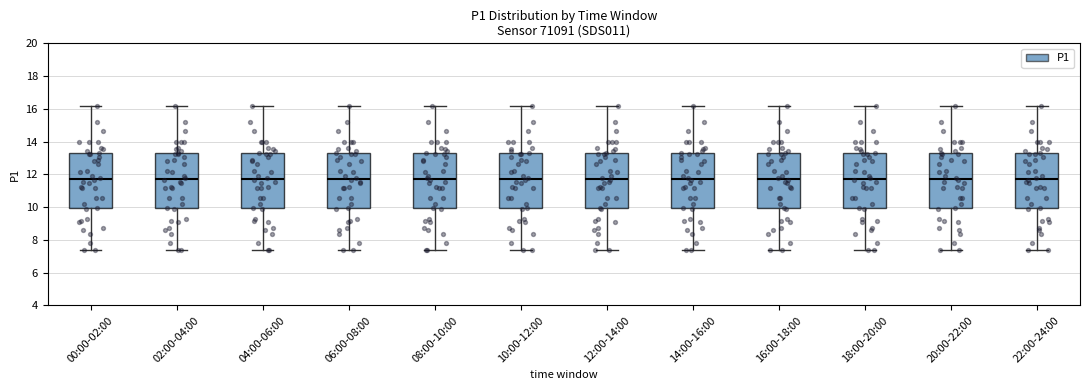

Reading left to right, read every box against the y-axis: the position of its median line, the range the box covers, and the ends of its whiskers. The values are not printed on the chart, so give them approximately, as read against the axis.

00:00-02:00: median 11.8, box 10.0 to 13.2, whiskers 7.4 to 16.2
02:00-04:00: median 11.8, box 10.0 to 13.2, whiskers 7.4 to 16.2
04:00-06:00: median 11.8, box 10.0 to 13.2, whiskers 7.4 to 16.2
06:00-08:00: median 11.8, box 10.0 to 13.2, whiskers 7.4 to 16.2
08:00-10:00: median 11.8, box 10.0 to 13.2, whiskers 7.4 to 16.2
10:00-12:00: median 11.8, box 10.0 to 13.2, whiskers 7.4 to 16.2
12:00-14:00: median 11.8, box 10.0 to 13.2, whiskers 7.4 to 16.2
14:00-16:00: median 11.8, box 10.0 to 13.2, whiskers 7.4 to 16.2
16:00-18:00: median 11.8, box 10.0 to 13.2, whiskers 7.4 to 16.2
18:00-20:00: median 11.8, box 10.0 to 13.2, whiskers 7.4 to 16.2
20:00-22:00: median 11.8, box 10.0 to 13.2, whiskers 7.4 to 16.2
22:00-24:00: median 11.8, box 10.0 to 13.2, whiskers 7.4 to 16.2